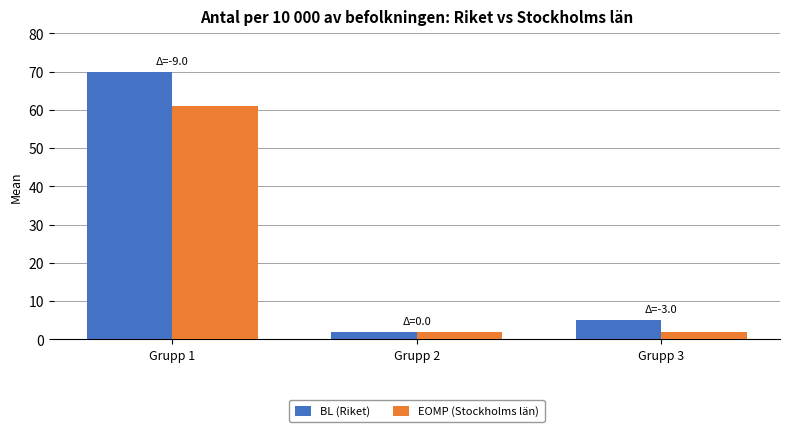

What is the maximum value shown in the chart?

70